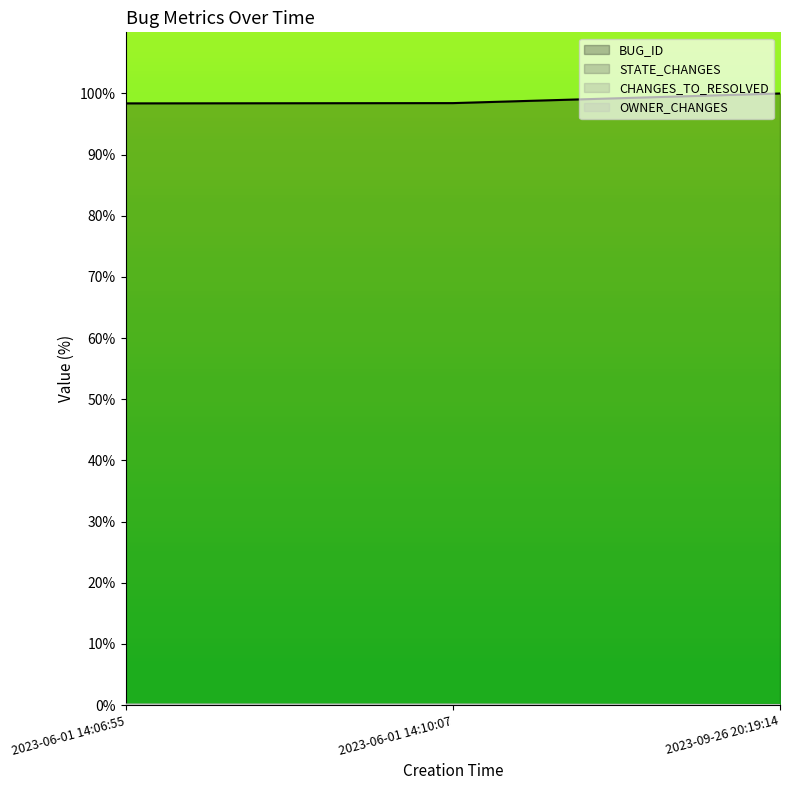

Reading left to right, what are all the values shown in this chart?

BUG_ID: 98.4	98.4	100.0
OWNER_CHANGES: 0.1	0.1	0.0